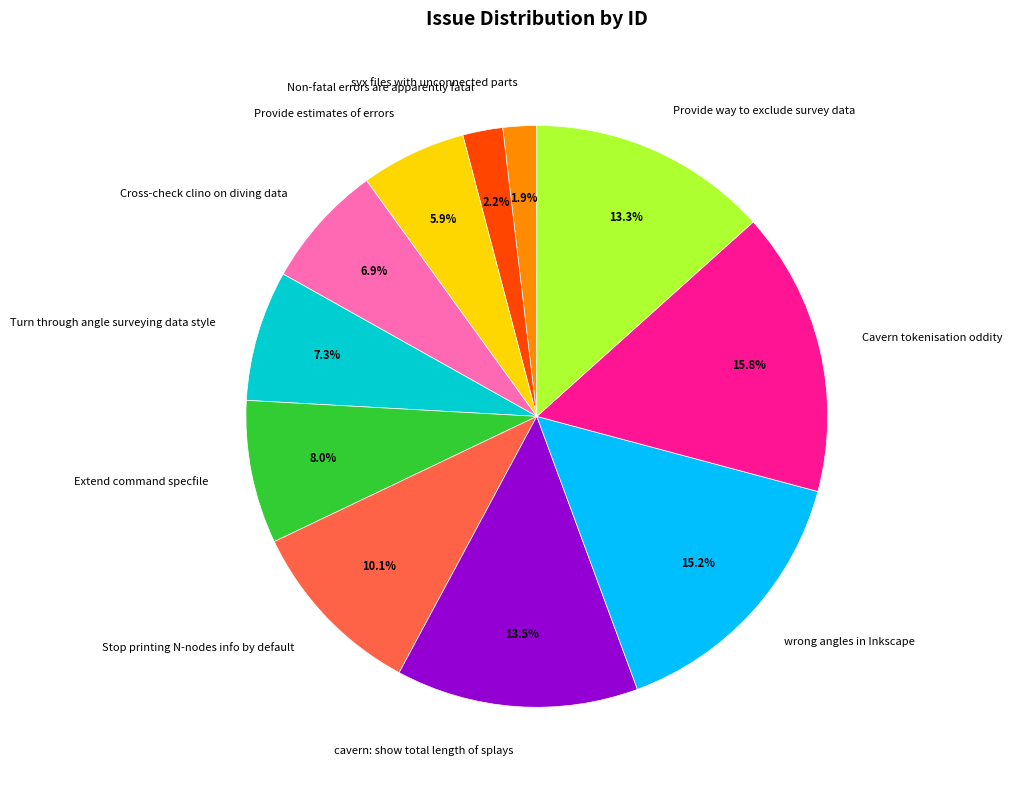

To the nearest percent, what is the difference between the cavern: show total length of splays and Non-fatal errors are apparently fatal slice percentages?

11%